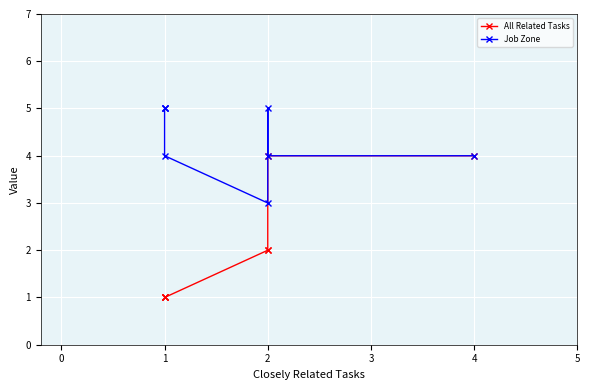

What is the average value of the All Related Tasks series?

2